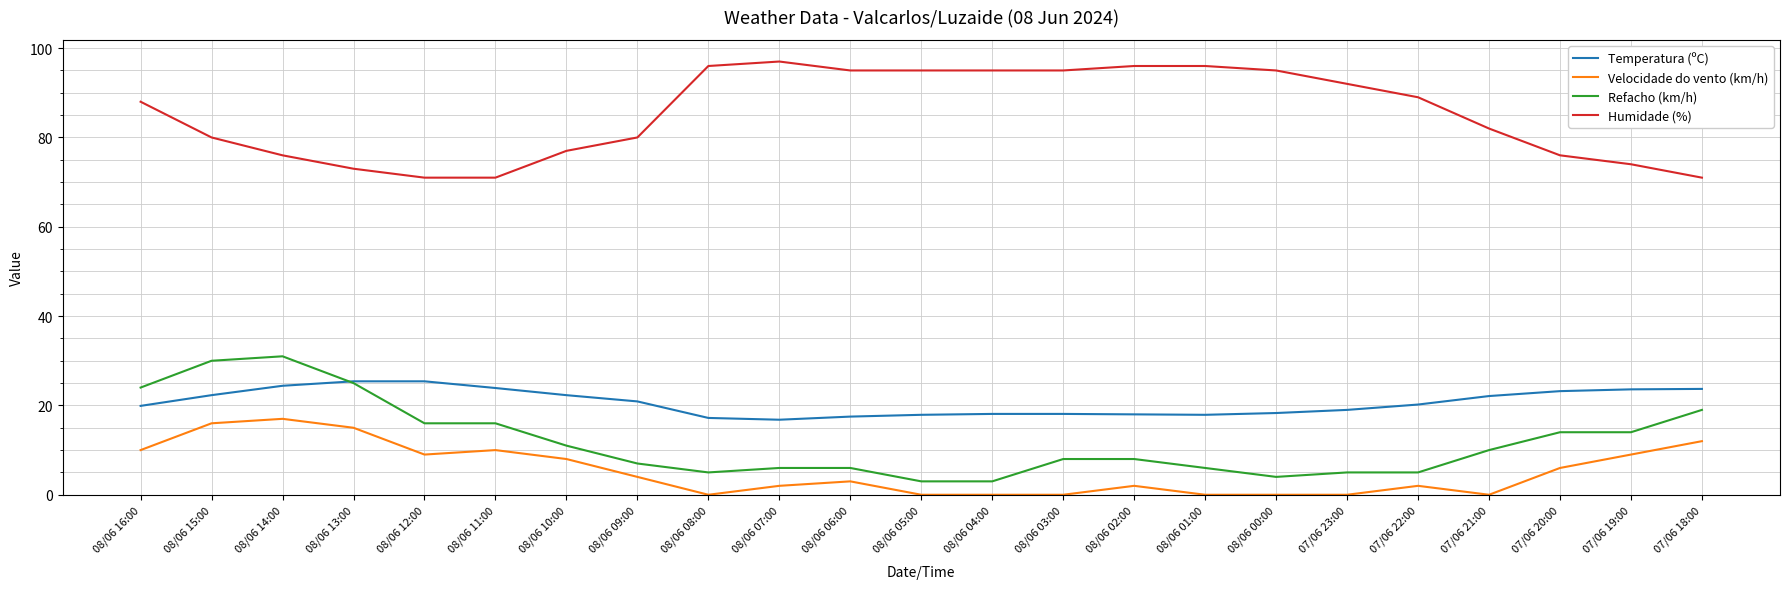

True or false: Velocidade do vento (km/h) has a value of 12.0 at 07/06 18:00.

True